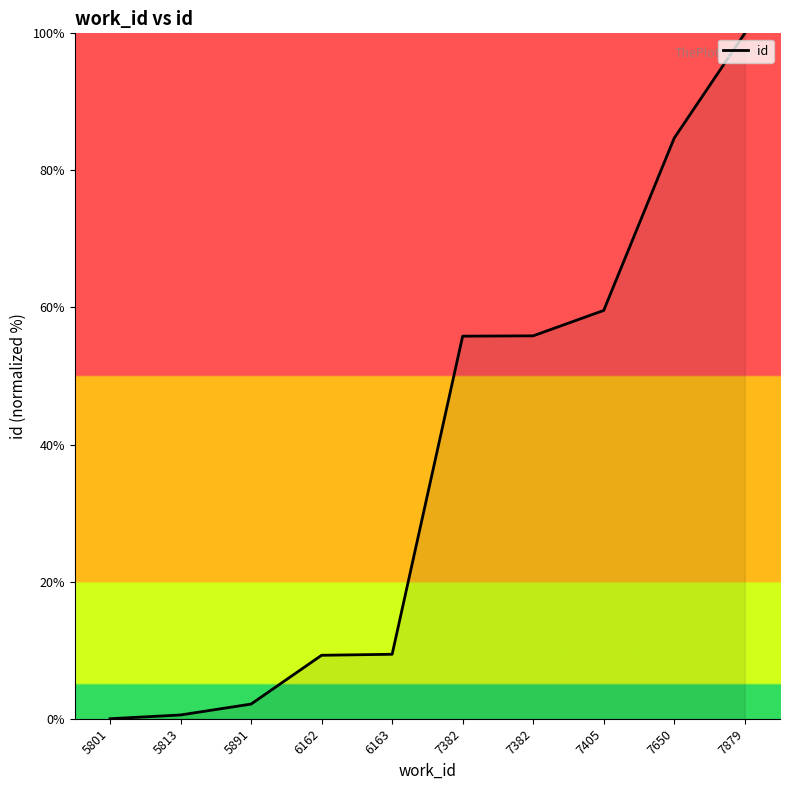

How many lines are shown in the chart?

1